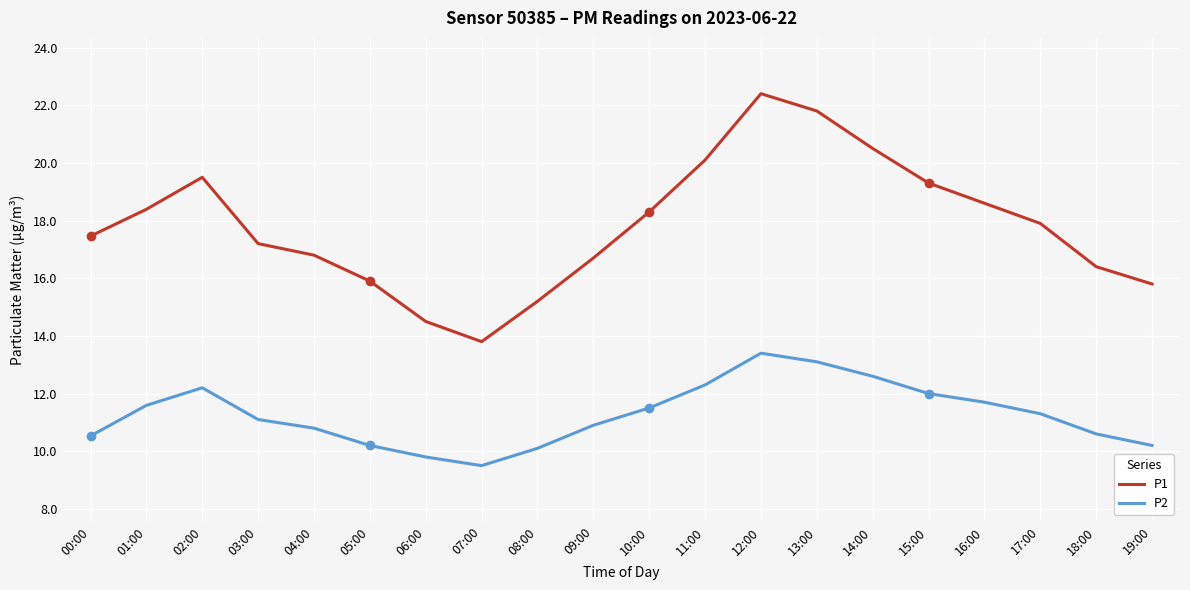

What is the minimum value shown in the chart?

9.5